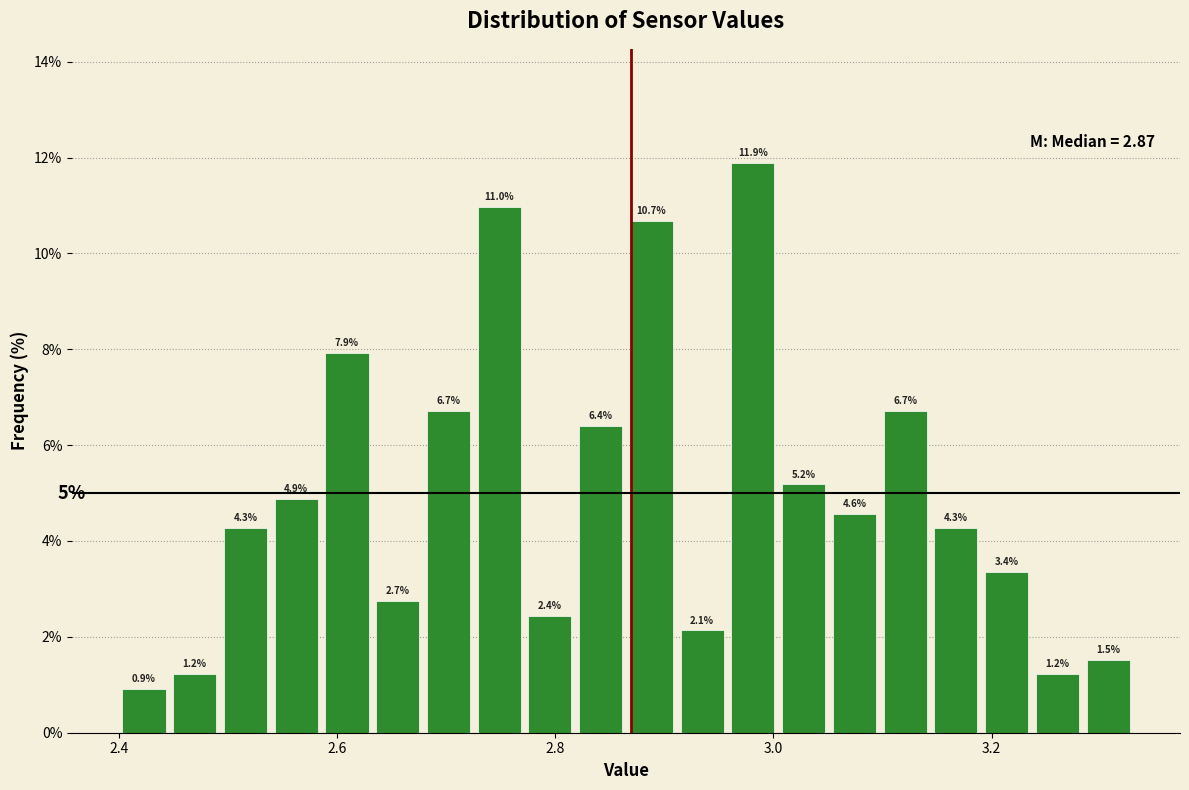

Read against the x-axis, roughly where is the centre of the tallest bar?

2.98